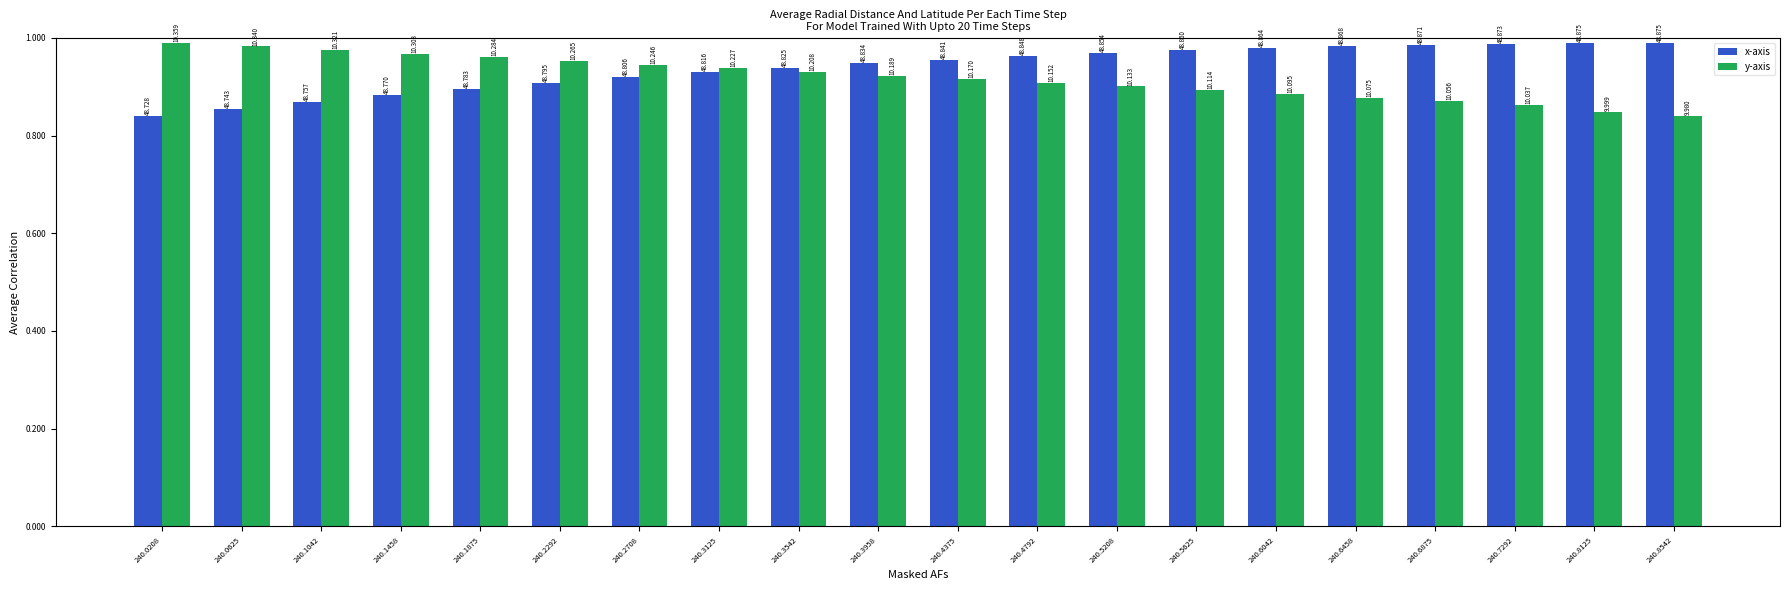

What is the difference between the x-axis values at 240.7292 and 240.0625?

0.1